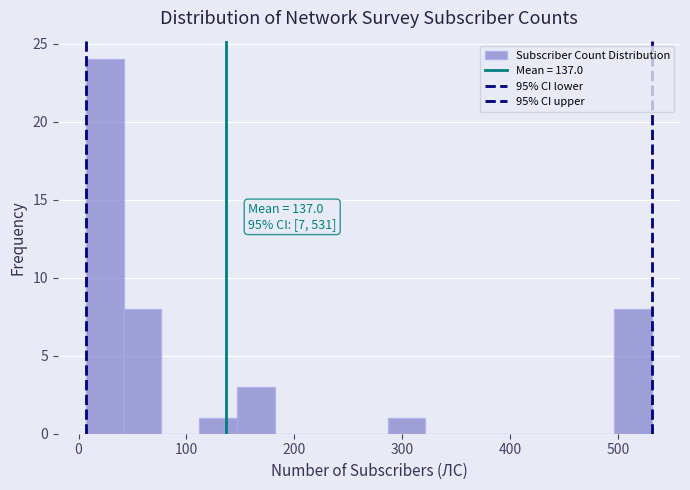

Read against the x-axis, roughly where is the centre of the tallest bar?

20